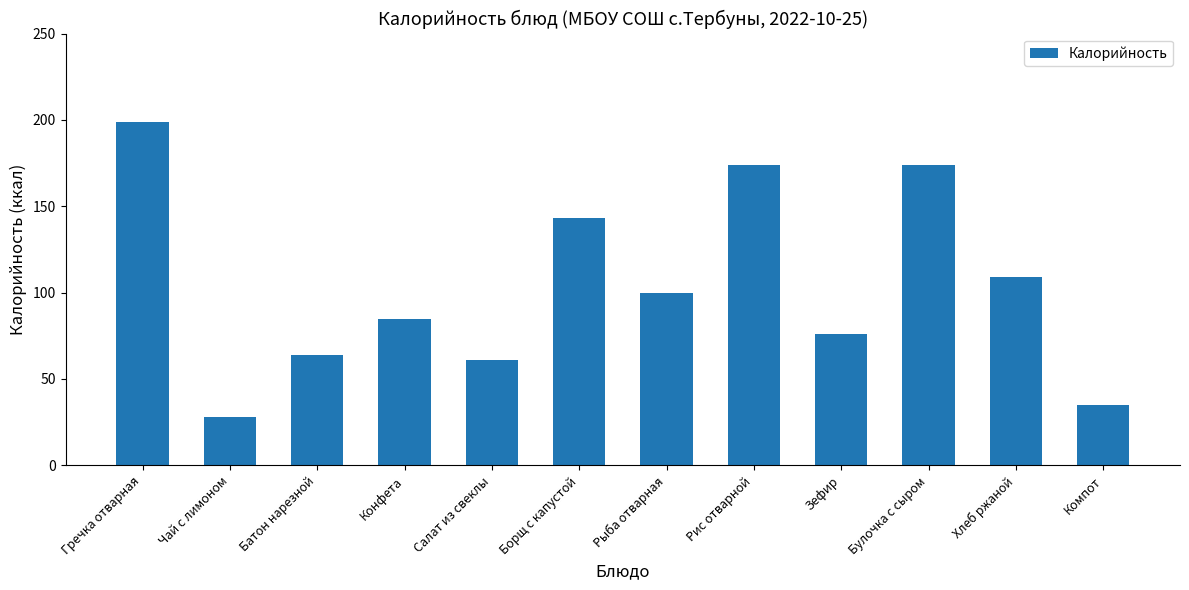

What is the approximate value at Компот, to the nearest 50?

50